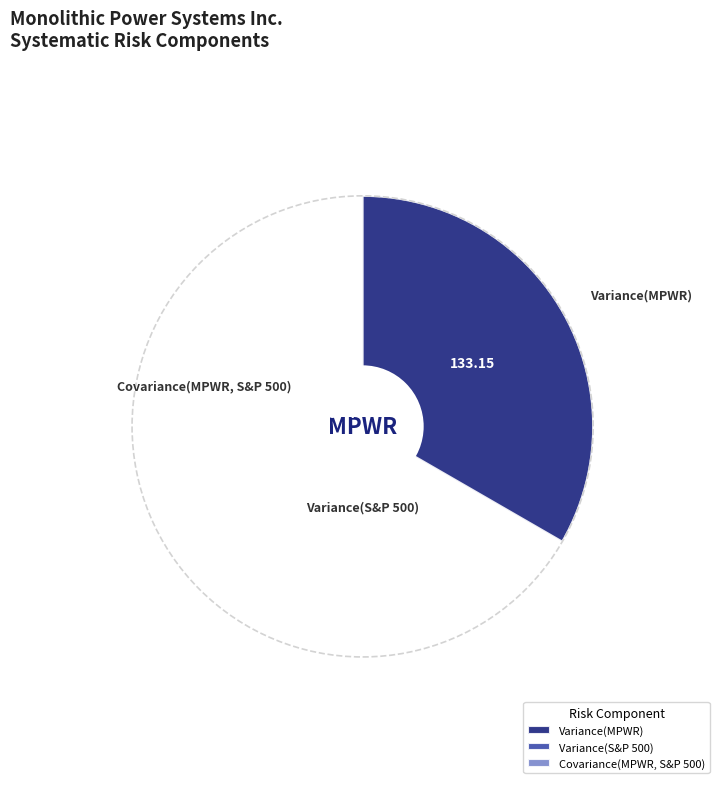

To the nearest percent, what is the difference between the Variance(MPWR) and Covariance(MPWR, S&P 500) slice percentages?

55%